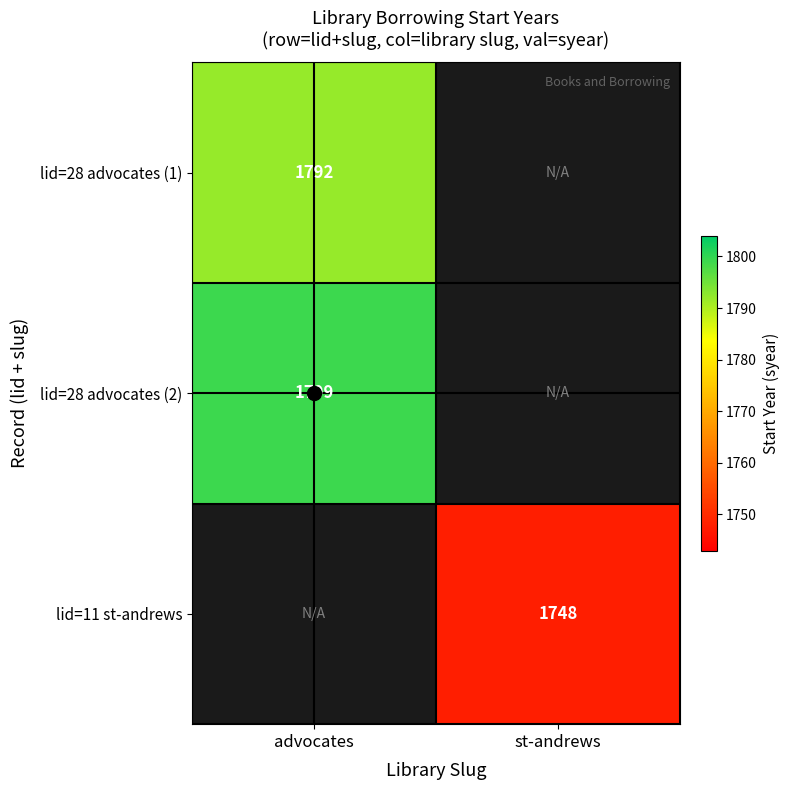

Which category has the lowest value across all series?

st-andrews